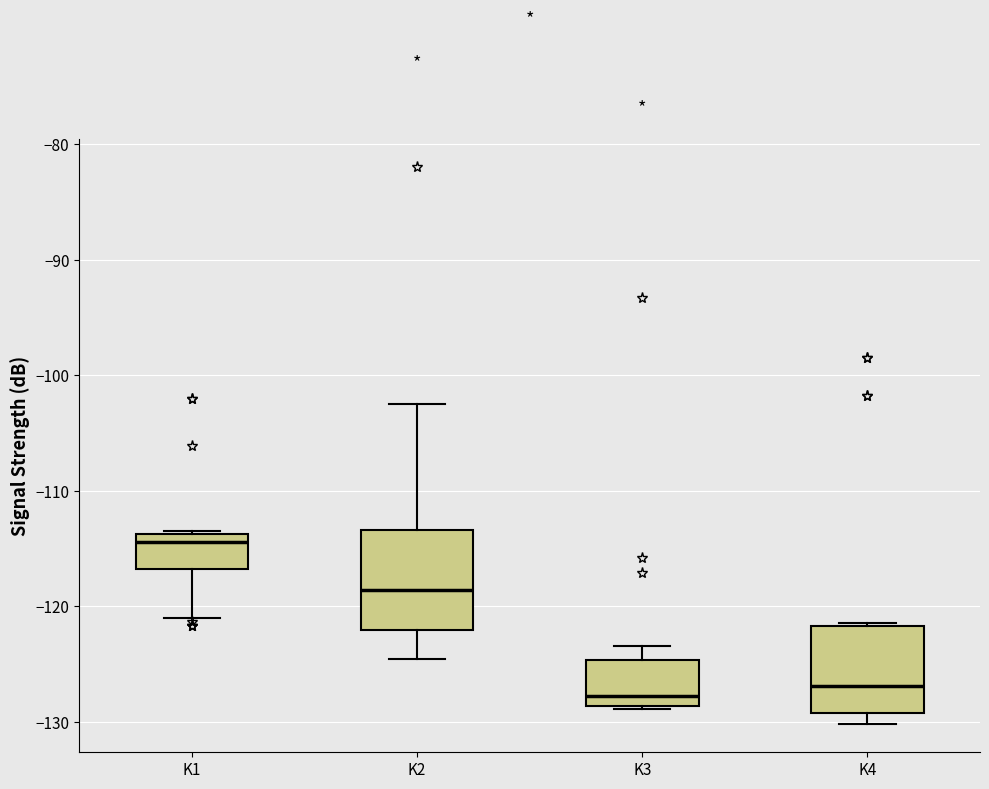

Where is the upper edge of the box for K2 on the y-axis? The values are not printed on the chart, so give them approximately, as read against the axis.

-113